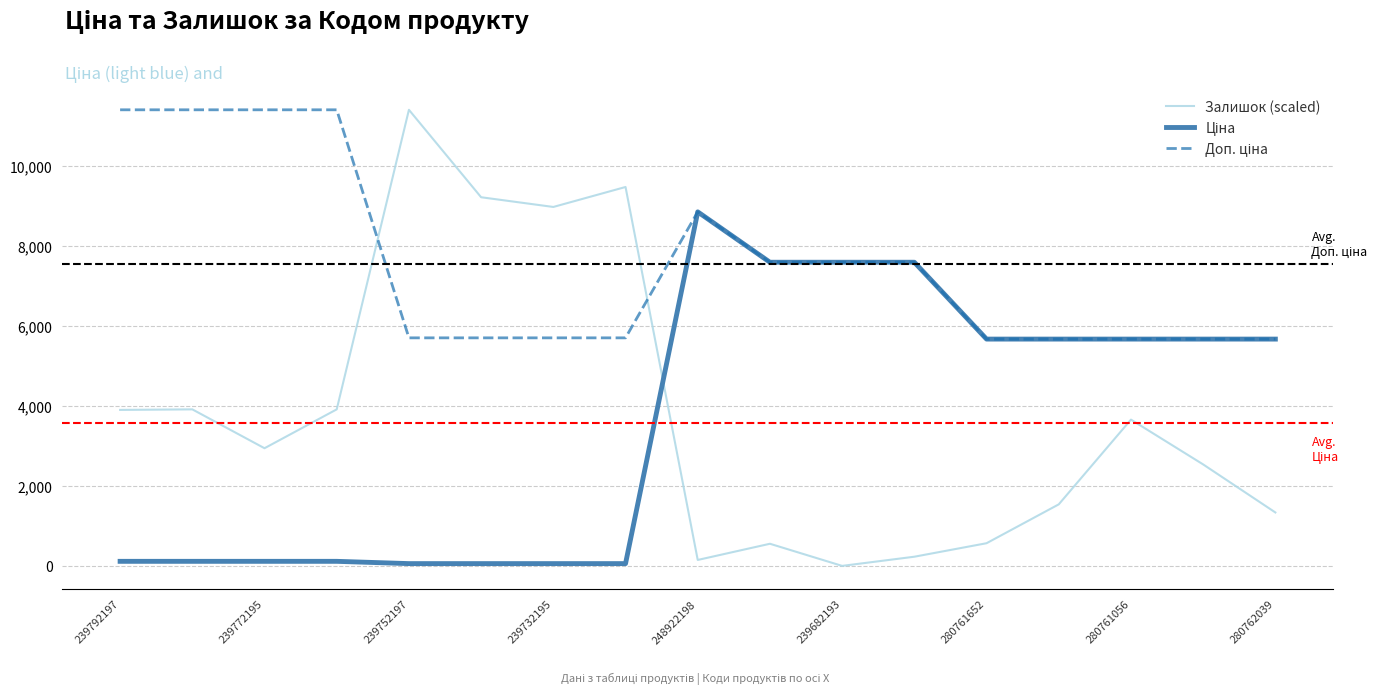

Which series has the widest spread of values?

Залишок (scaled)